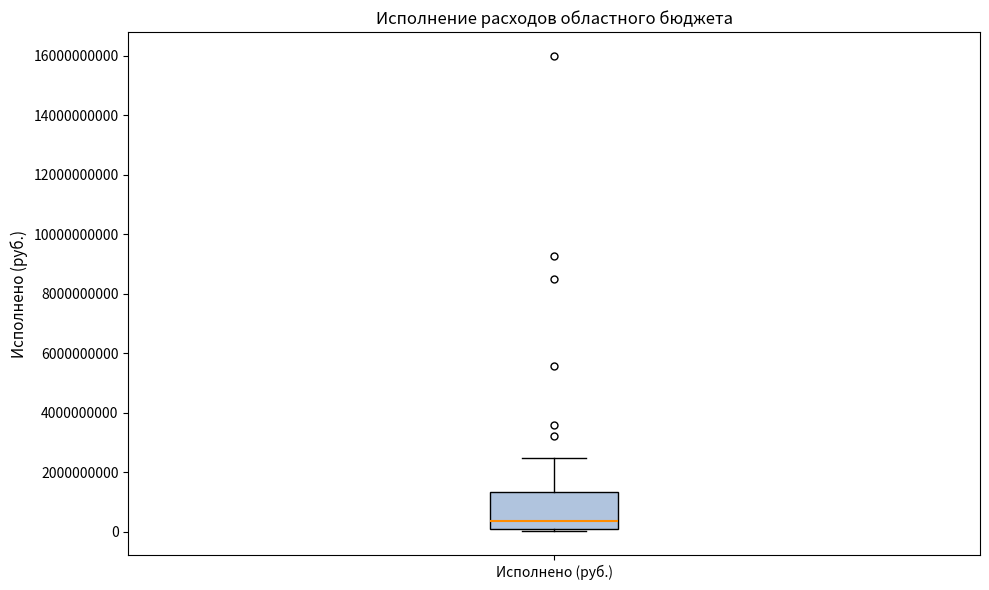

Transcribe this box plot: give where the median line is, the range the box spans, and where the two whiskers end, as read against the y-axis. The values are not printed on the chart, so give them approximately, as read against the axis.

median 400000000, box 0 to 1400000000, whiskers 0 (just below the box's lower edge) to 2400000000